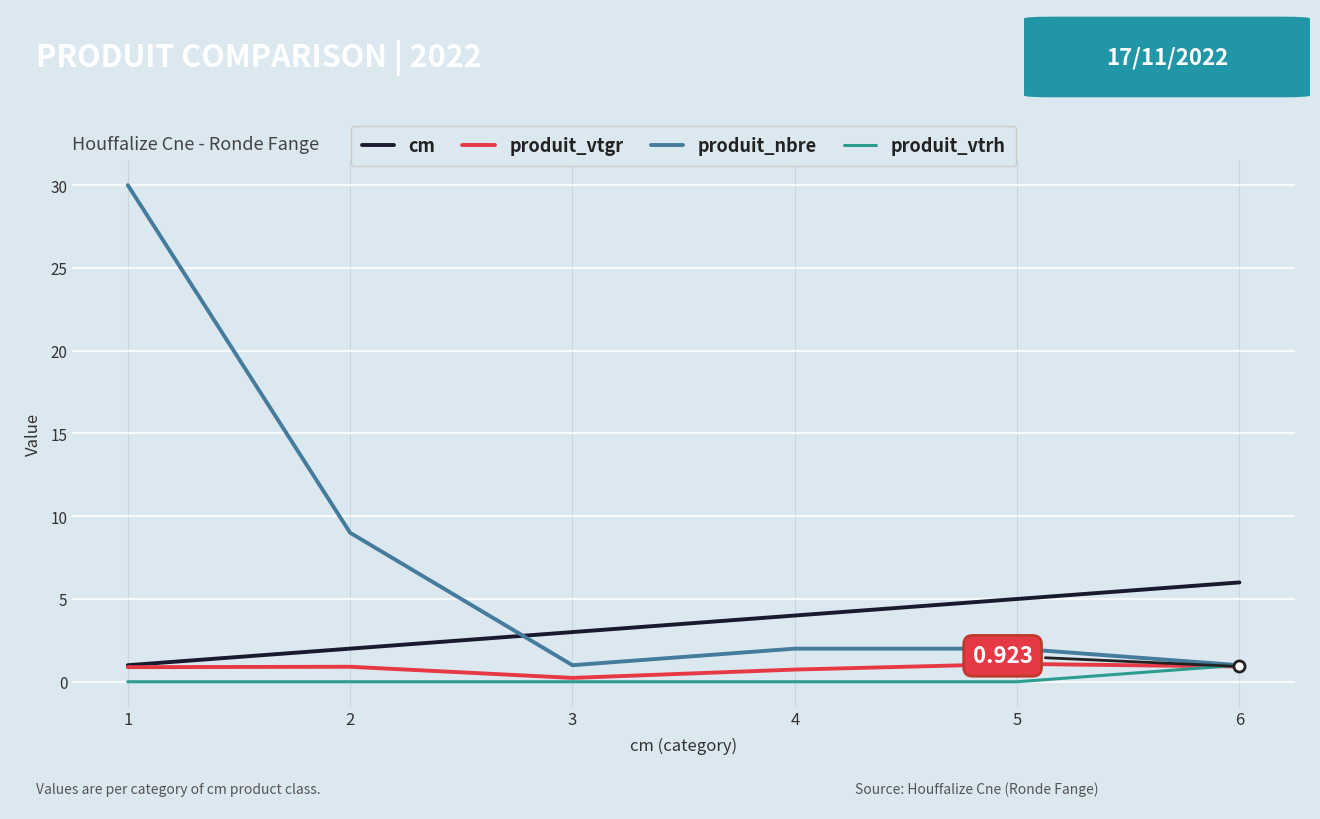

Is the value of produit_vtgr at 2 greater than the value of cm at 4?

No